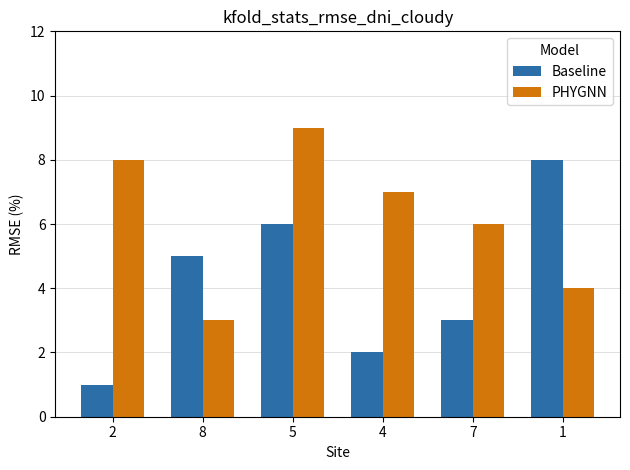

Reading right to left, transcribe all the data shown in this chart.

Baseline: 1=8	7=3	4=2	5=6	8=5	2=1
PHYGNN: 1=4	7=6	4=7	5=9	8=3	2=8